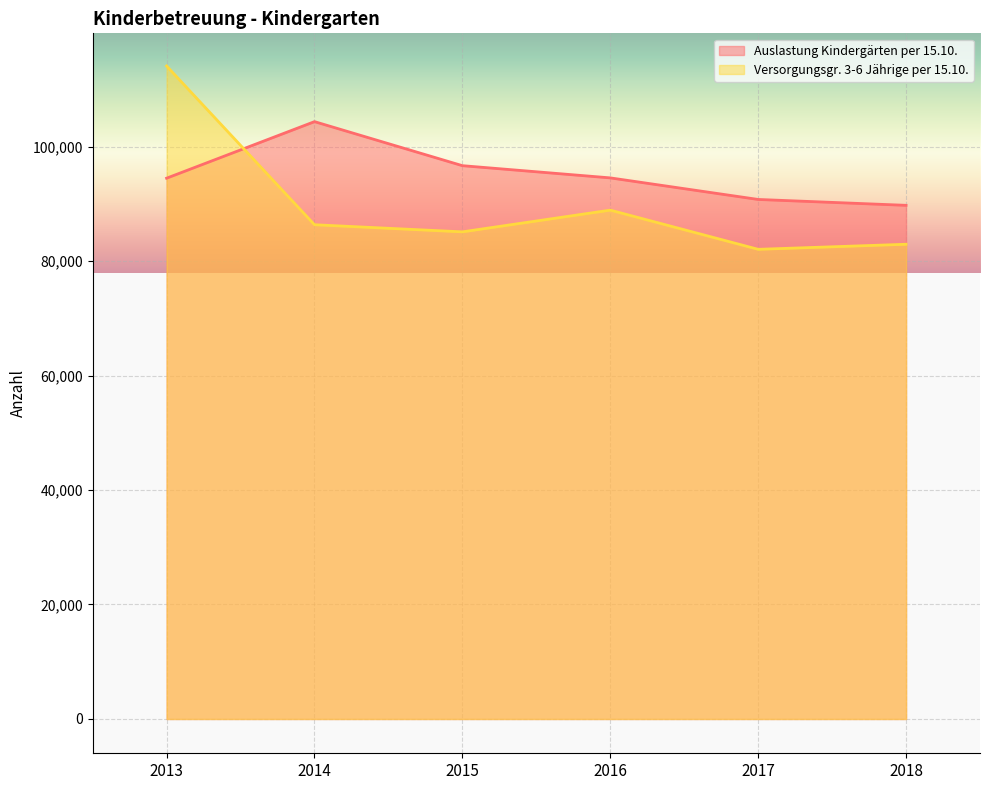

Where does the Versorgungsgr. 3-6 Jährige per 15.10. series first go above 86339?

2013